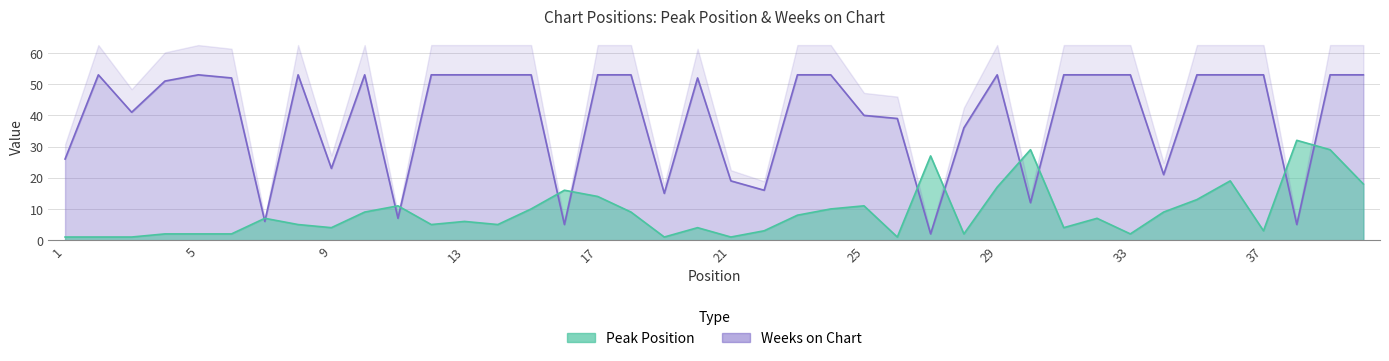

Rank the categories by Peak Position value from lowest to highest.

1, 2, 3, 19, 21, 26, 4, 5, 6, 28, 33, 22, 37, 9, 20, 31, 8, 12, 14, 13, 7, 32, 23, 10, 18, 34, 15, 24, 11, 25, 35, 17, 16, 29, 40, 36, 27, 30, 39, 38